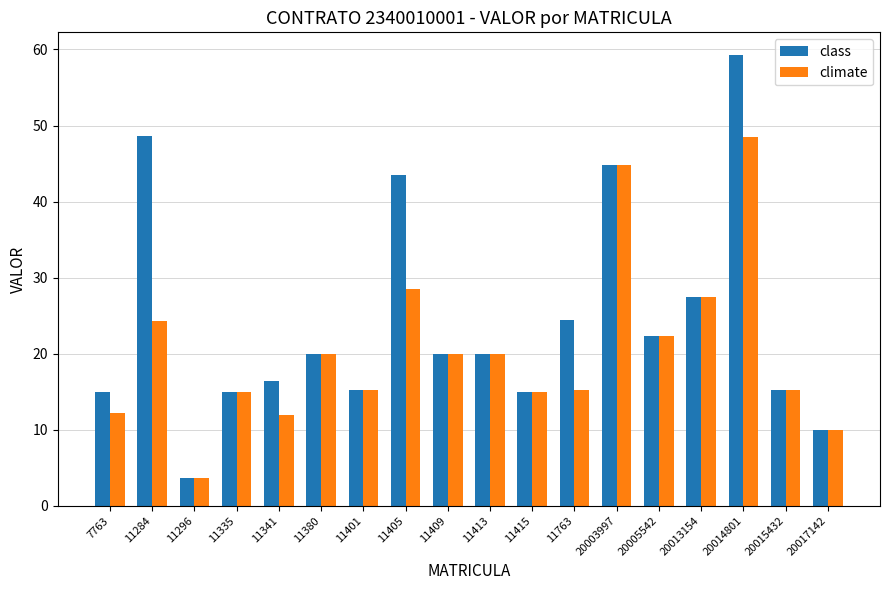

Which series has the largest range (max minus min)?

class